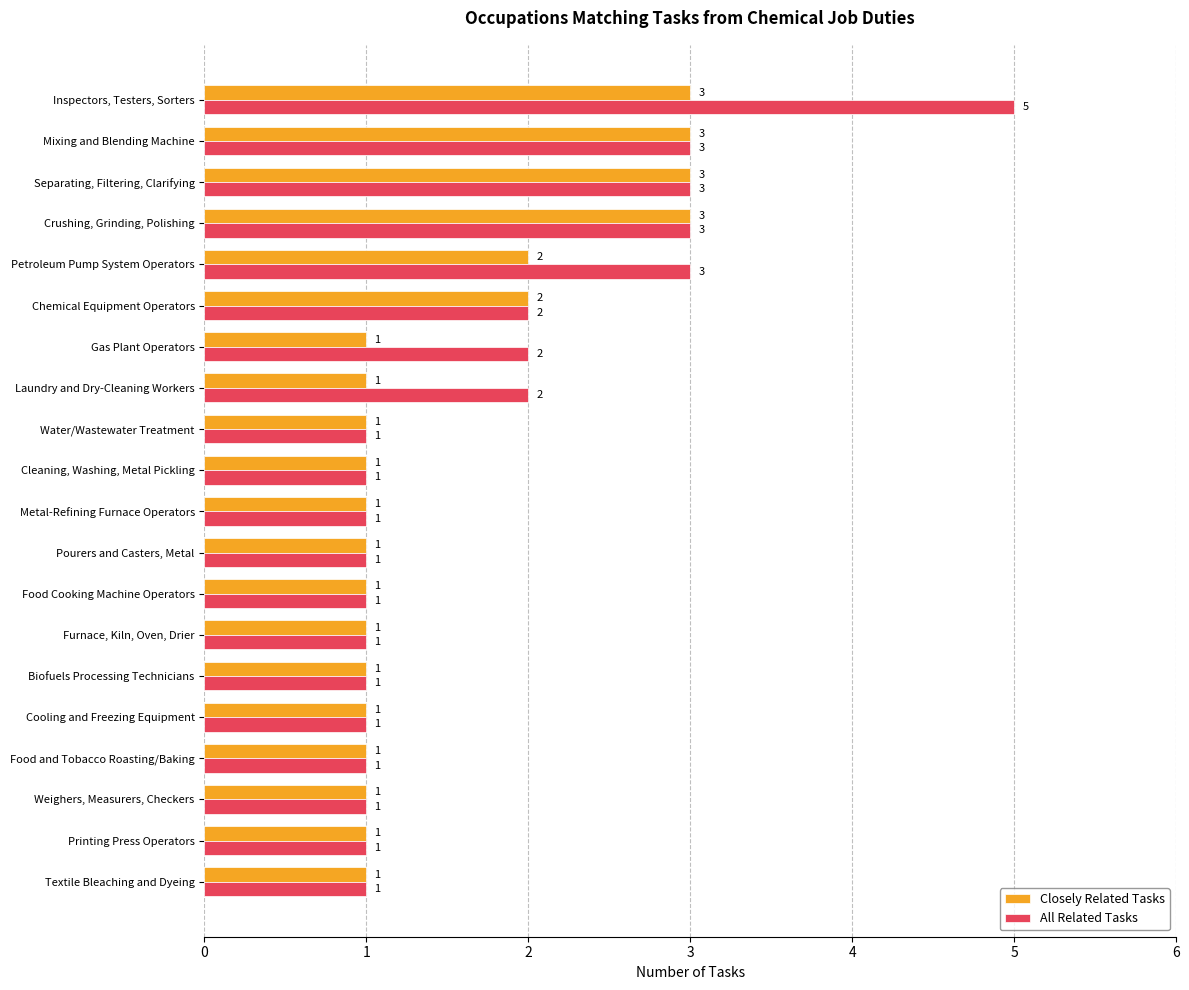

Rank the series by their maximum value, from lowest to highest.

Closely Related Tasks, All Related Tasks